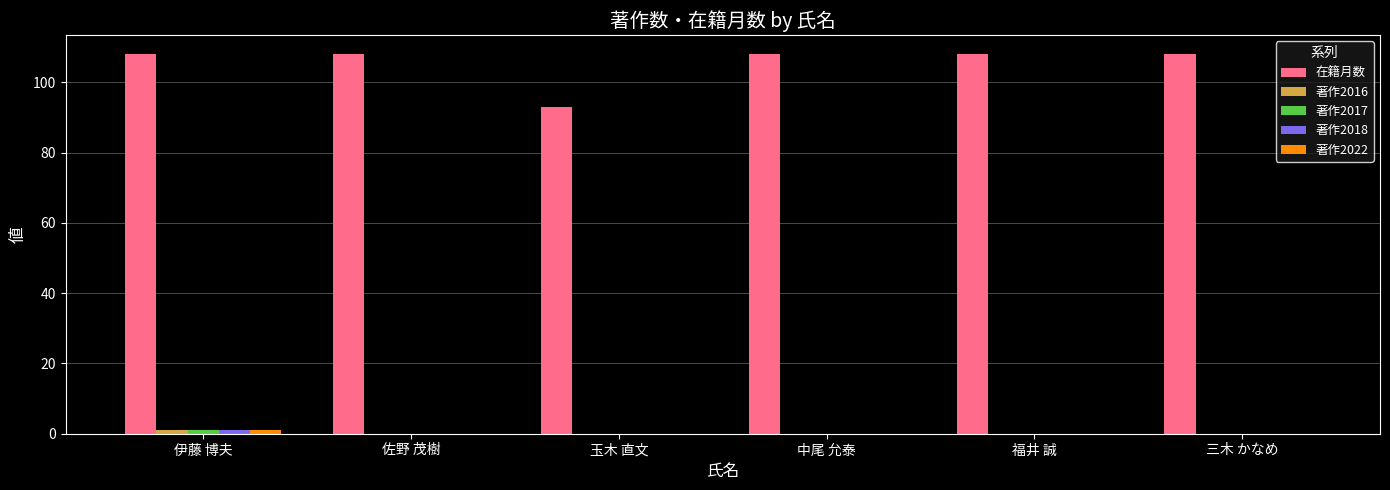

True or false: 在籍月数 has a value of 23 at 伊藤 博夫.

False